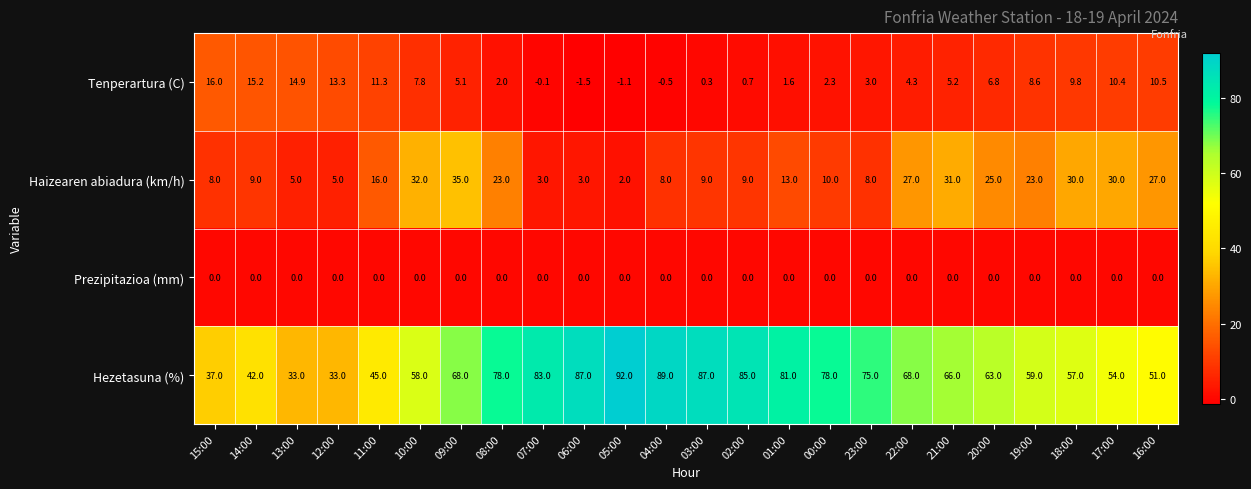

At which label is Haizearen abiadura (km/h) closest to 18?

11:00